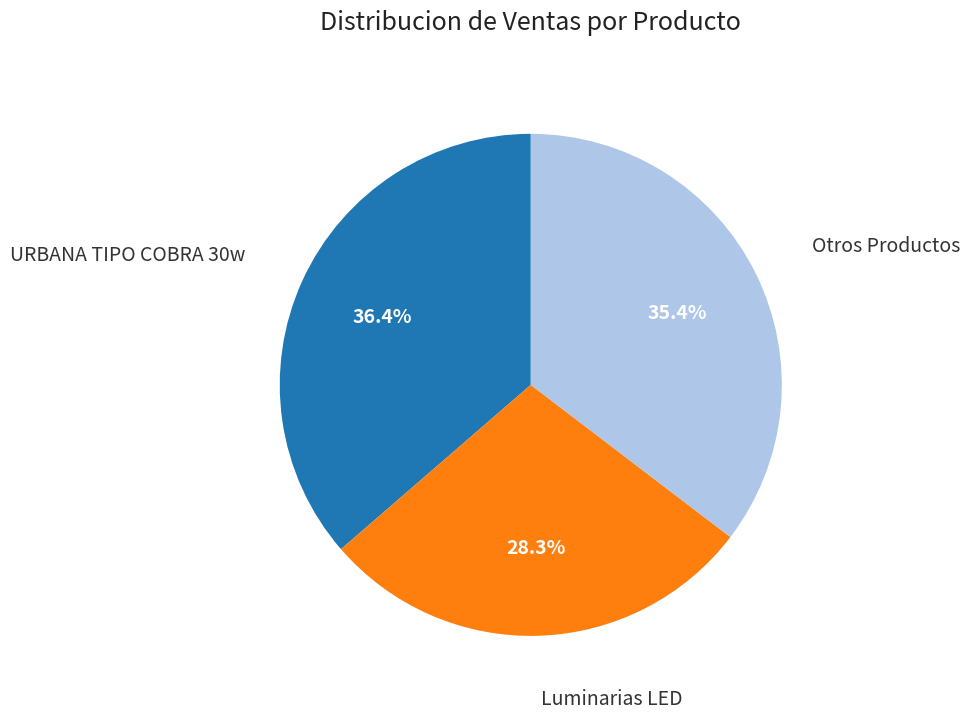

To the nearest percent, what is the average slice percentage?

33%